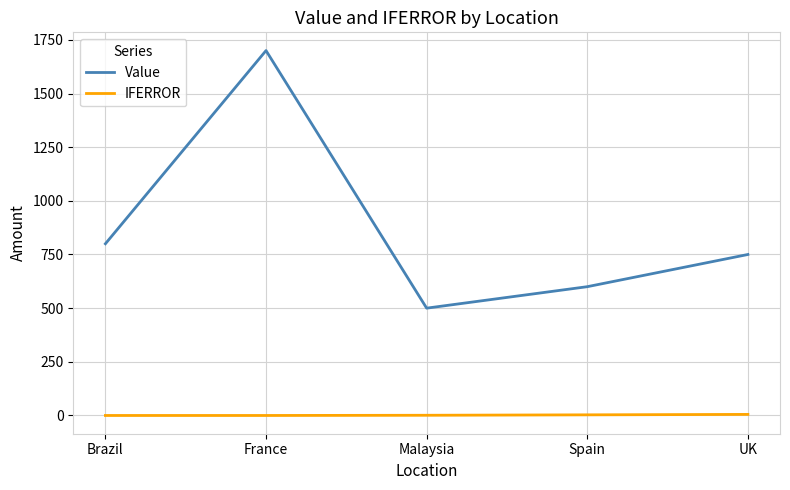

What is the difference between the maximum and minimum values in the Value series?

1200